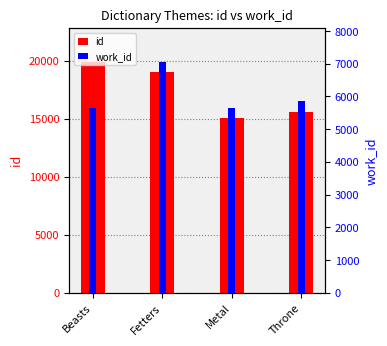

How many values in the work_id series are below 5874?

2